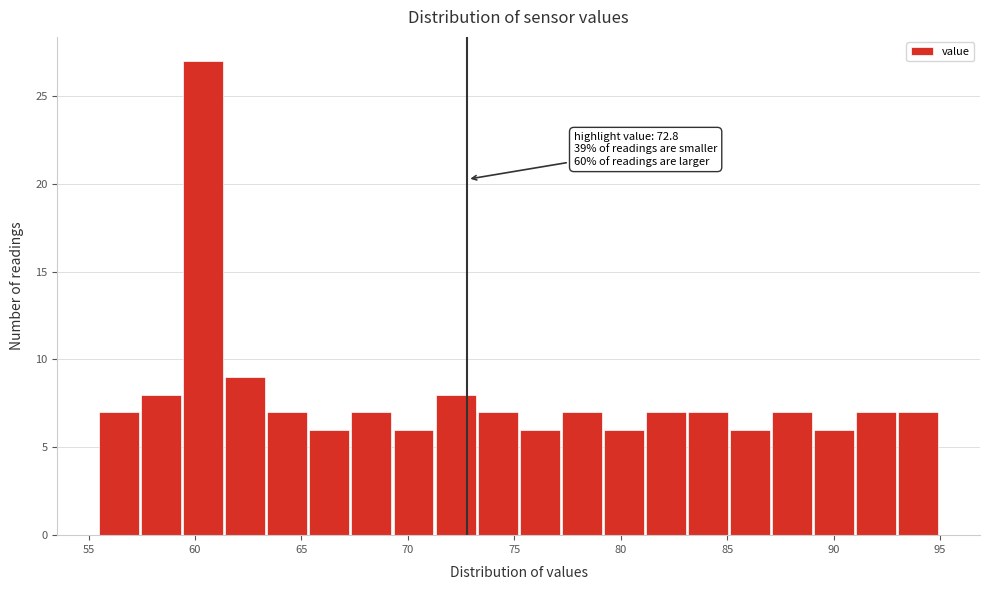

Read against the x-axis, roughly where is the centre of the tallest bar?

60.5